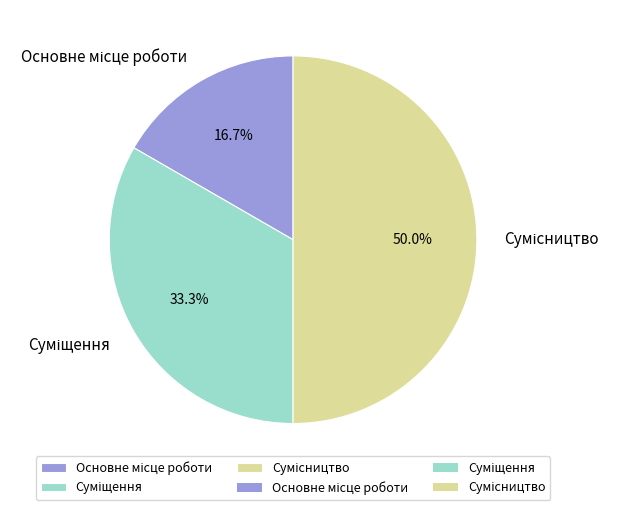

How many slices are in this pie chart?

3